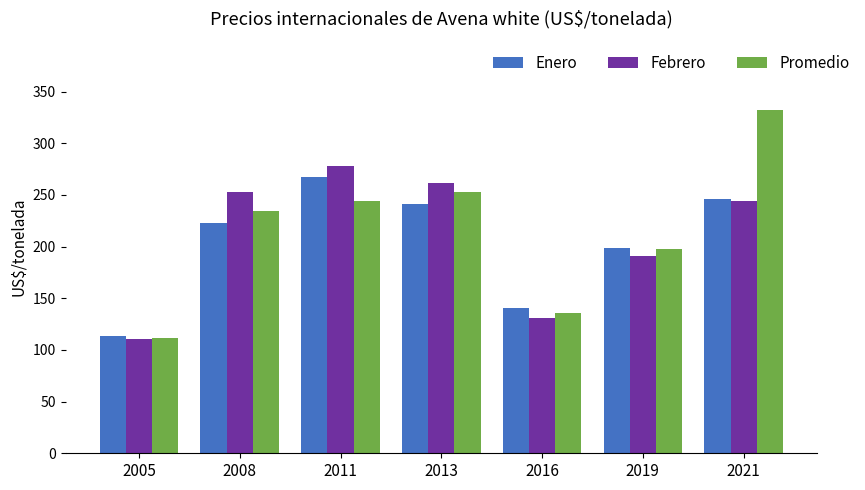

How many series are shown in this chart?

3